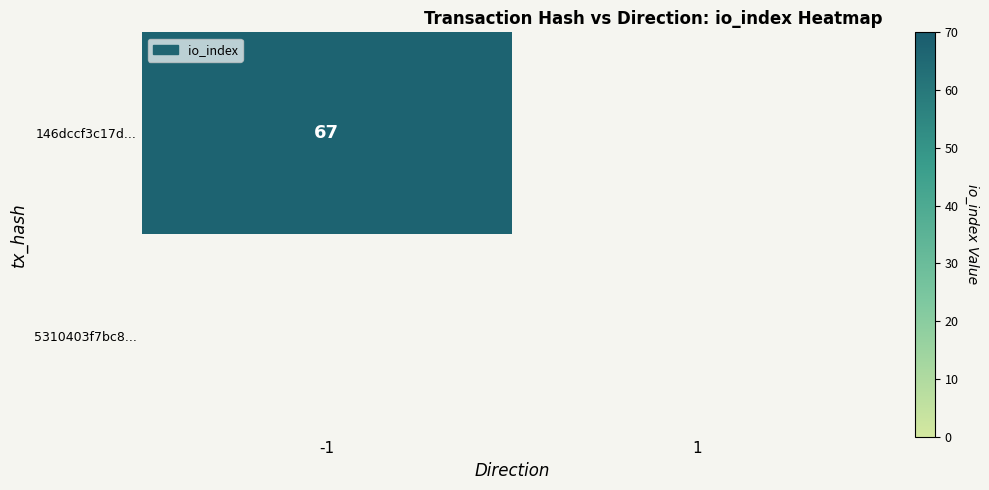

Is it true that 146dccf3c17d... equals 118 at -1?

False